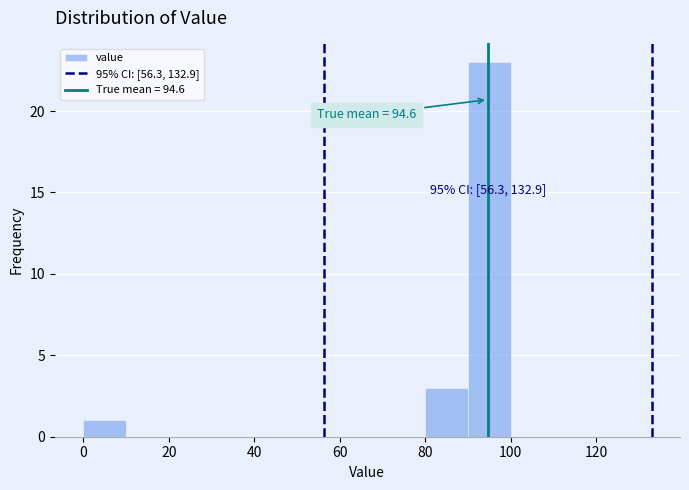

Over which range of the x-axis is the bar tallest?

90 to 100